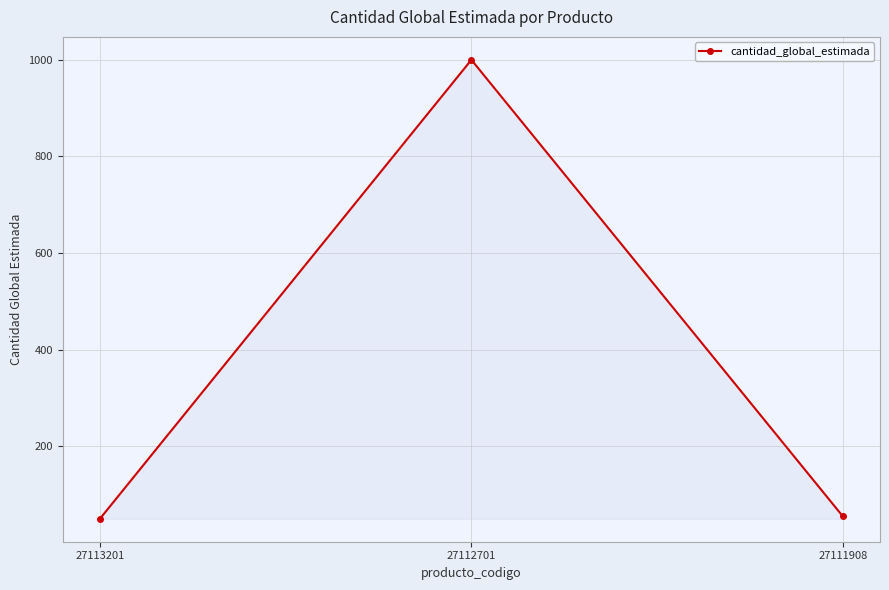

Reading right to left, list all the values displayed in this chart.

27111908=55	27112701=1000	27113201=50